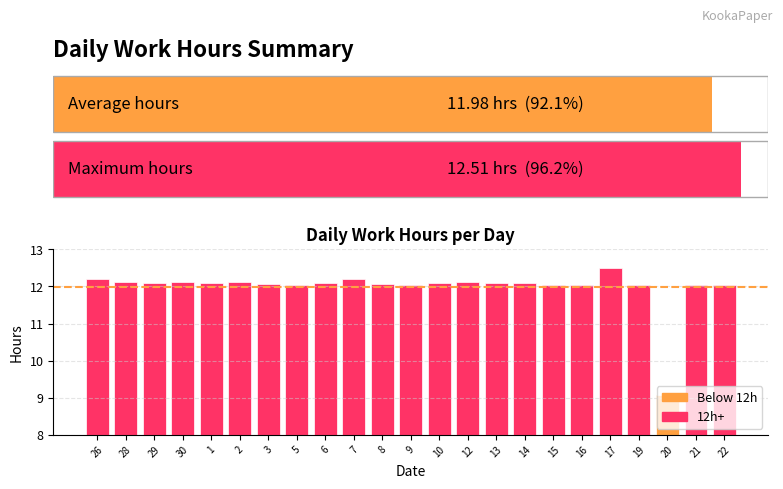

What is the sum of the values at 20 and 13?

21.2